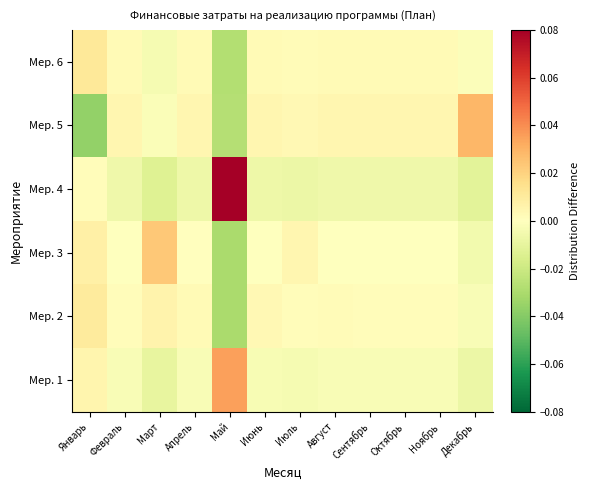

Rank the series by their maximum value, from highest to lowest.

Мер. 4, Мер. 1, Мер. 5, Мер. 3, Мер. 6, Мер. 2